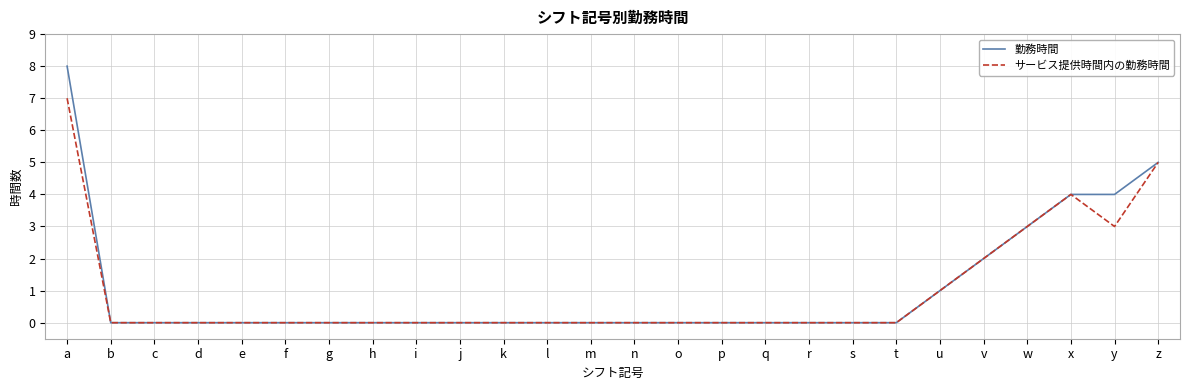

What is the total value across all series at z?

10